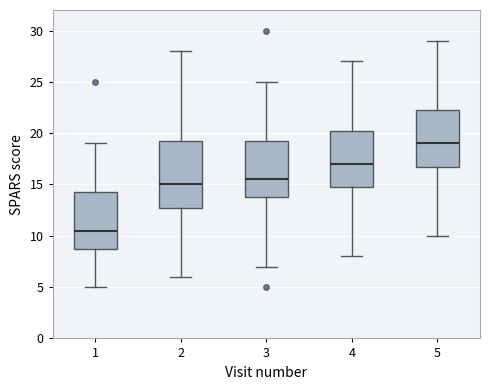

Comparing the boxes themselves (not the whiskers), which one is the tallest?

2